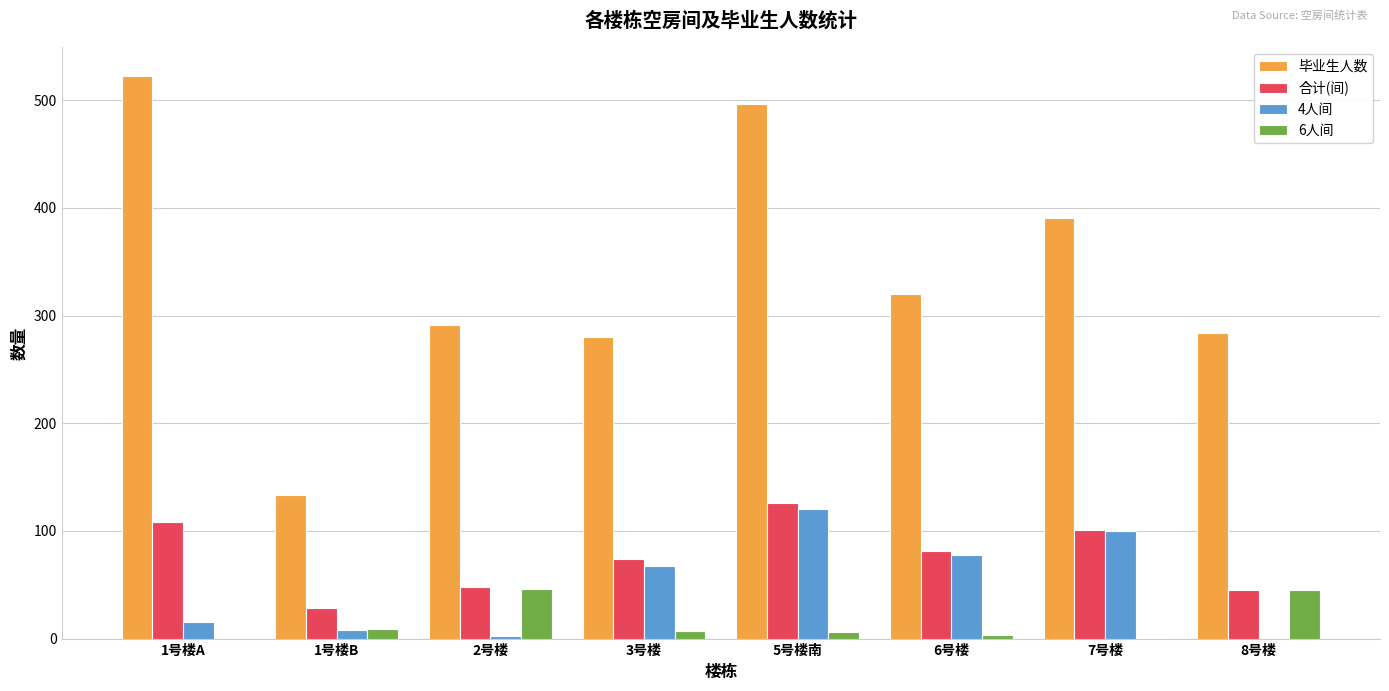

What is the sum of the 4人间 values at 2号楼 and 8号楼?

2